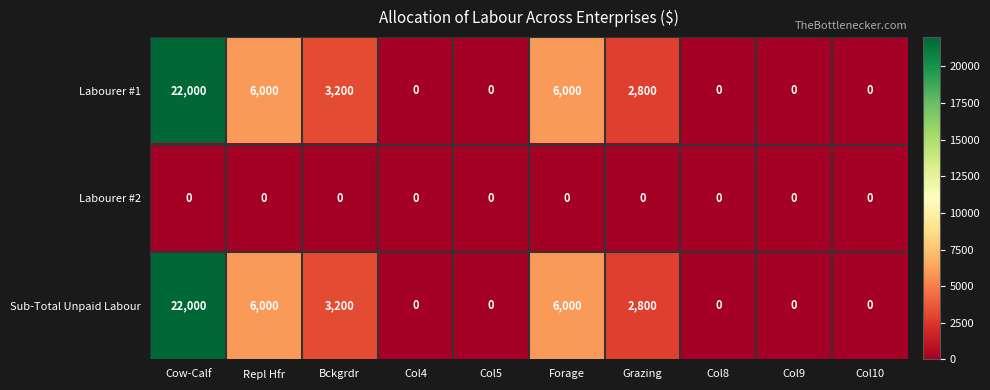

What is the total value across all series at Forage?

12000